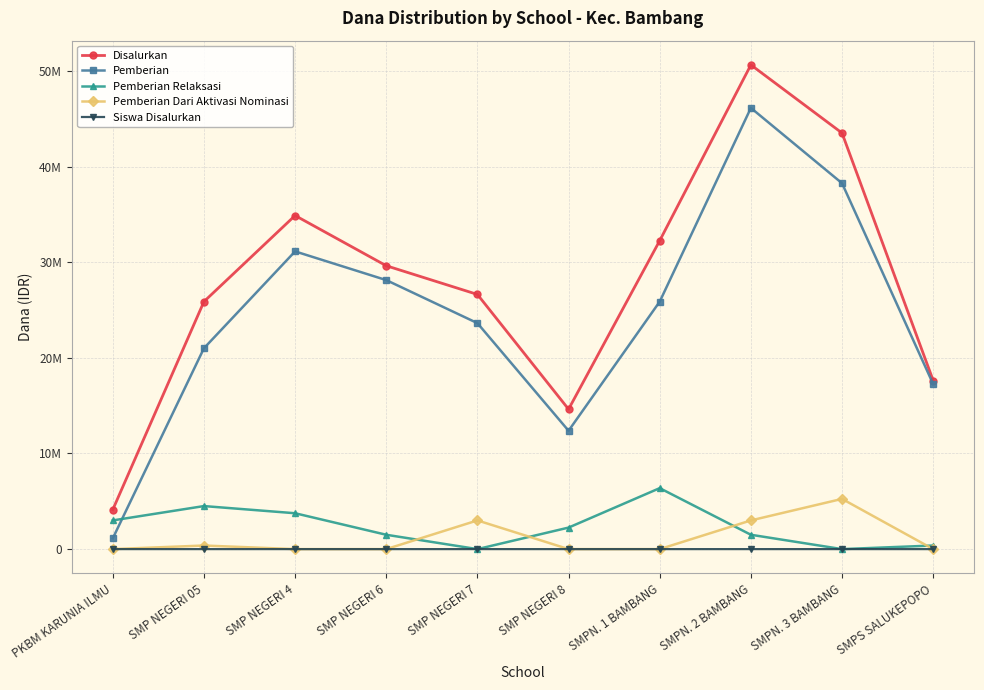

Reading left to right, what are all the values shown in this chart?

Disalurkan: PKBM KARUNIA ILMU=4125000	SMP NEGERI 05=25875000	SMP NEGERI 4=34875000	SMP NEGERI 6=29625000	SMP NEGERI 7=26625000	SMP NEGERI 8=14625000	SMPN. 1 BAMBANG=32250000	SMPN. 2 BAMBANG=50625000	SMPN. 3 BAMBANG=43500000	SMPS SALUKEPOPO=17625000
Pemberian: PKBM KARUNIA ILMU=1125000	SMP NEGERI 05=21000000	SMP NEGERI 4=31125000	SMP NEGERI 6=28125000	SMP NEGERI 7=23625000	SMP NEGERI 8=12375000	SMPN. 1 BAMBANG=25875000	SMPN. 2 BAMBANG=46125000	SMPN. 3 BAMBANG=38250000	SMPS SALUKEPOPO=17250000
Pemberian Relaksasi: PKBM KARUNIA ILMU=3000000	SMP NEGERI 05=4500000	SMP NEGERI 4=3750000	SMP NEGERI 6=1500000	SMP NEGERI 7=0	SMP NEGERI 8=2250000	SMPN. 1 BAMBANG=6375000	SMPN. 2 BAMBANG=1500000	SMPN. 3 BAMBANG=0	SMPS SALUKEPOPO=375000
Pemberian Dari Aktivasi Nominasi: PKBM KARUNIA ILMU=0	SMP NEGERI 05=375000	SMP NEGERI 4=0	SMP NEGERI 6=0	SMP NEGERI 7=3000000	SMP NEGERI 8=0	SMPN. 1 BAMBANG=0	SMPN. 2 BAMBANG=3000000	SMPN. 3 BAMBANG=5250000	SMPS SALUKEPOPO=0
Siswa Disalurkan: PKBM KARUNIA ILMU=6	SMP NEGERI 05=42	SMP NEGERI 4=57	SMP NEGERI 6=56	SMP NEGERI 7=43	SMP NEGERI 8=26	SMPN. 1 BAMBANG=58	SMPN. 2 BAMBANG=79	SMPN. 3 BAMBANG=66	SMPS SALUKEPOPO=33